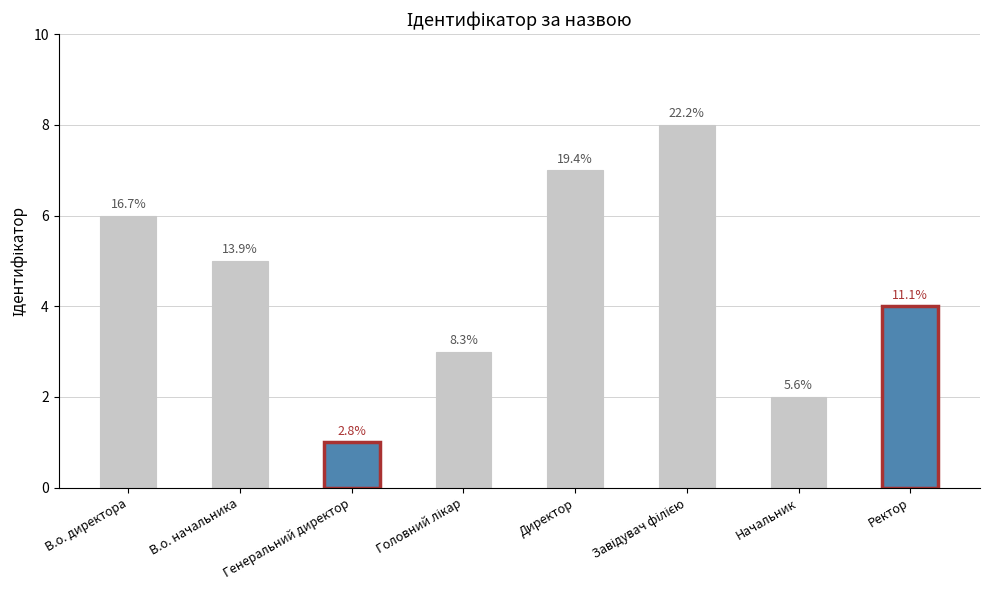

Reading left to right, extract all data points from this chart.

В.о. директора=6	В.о. начальника=5	Генеральний директор=1	Головний лікар=3	Директор=7	Завідувач філією=8	Начальник=2	Ректор=4